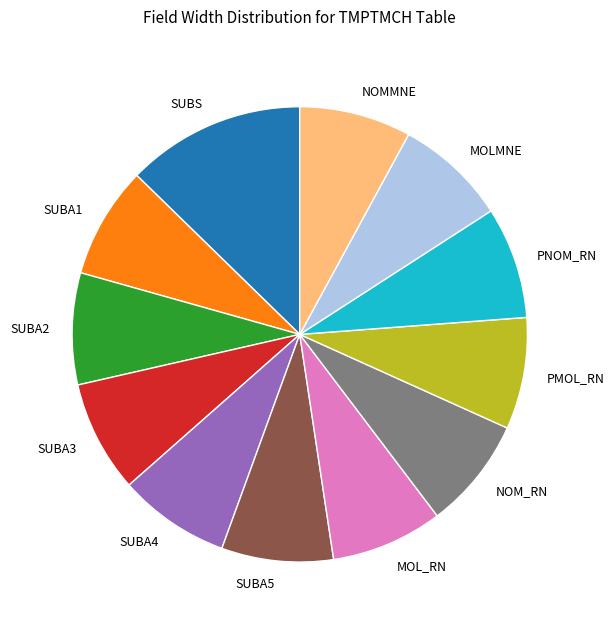

Is there any slice that represents more than half of the pie?

No